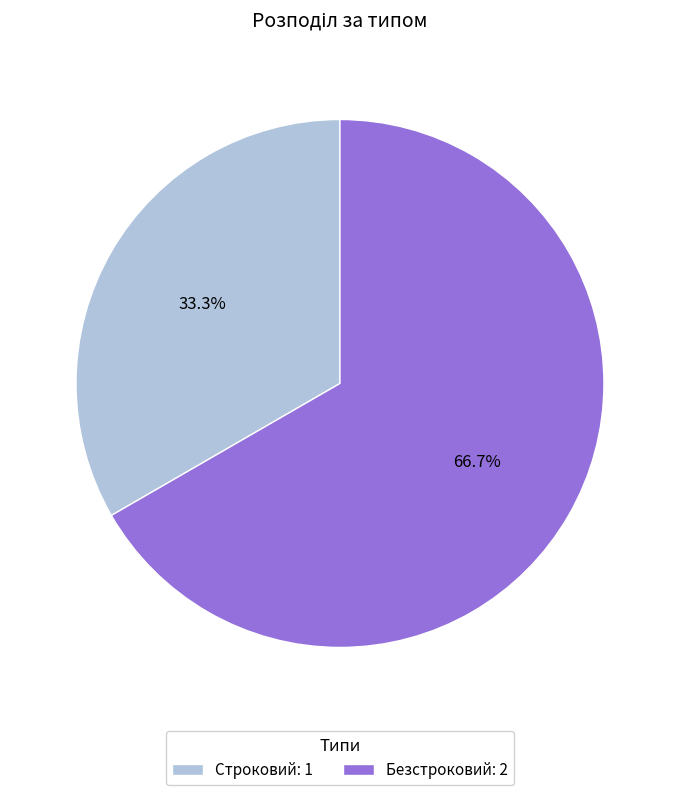

True or false: Безстроковий accounts for 67% of the total.

True